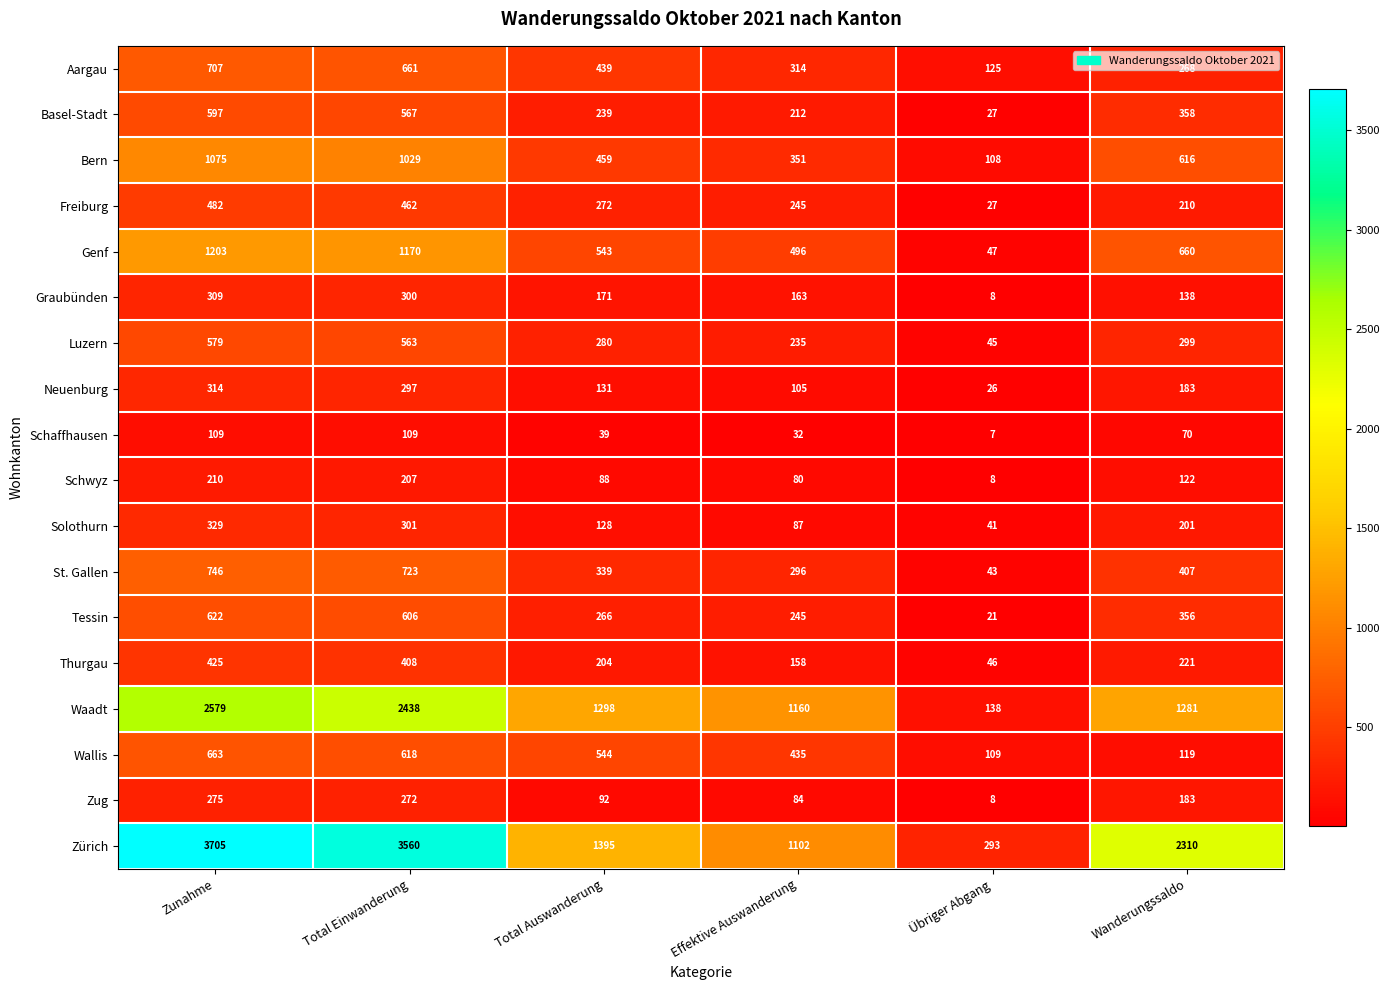

What is the difference between the maximum and minimum values in the Basel-Stadt series?

570